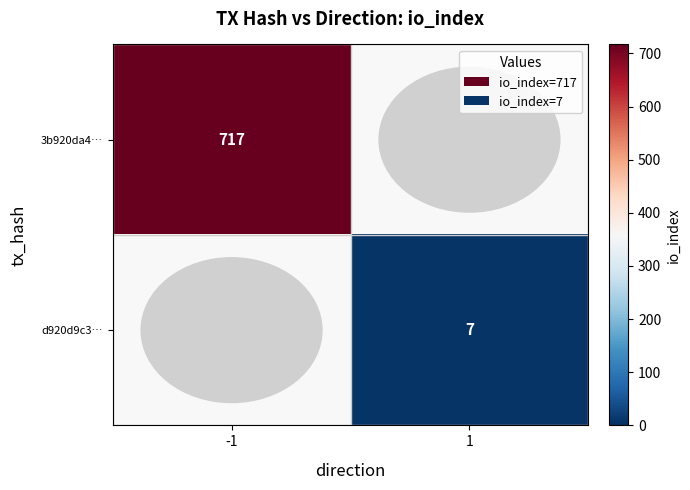

The d920d9c3… series shows 7 at 1. True or false?

True